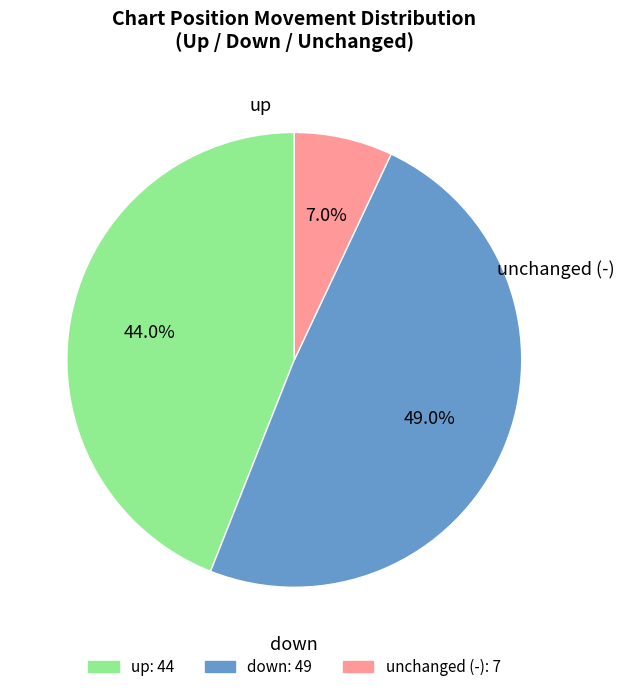

Rank the categories by value from lowest to highest.

-, up, down